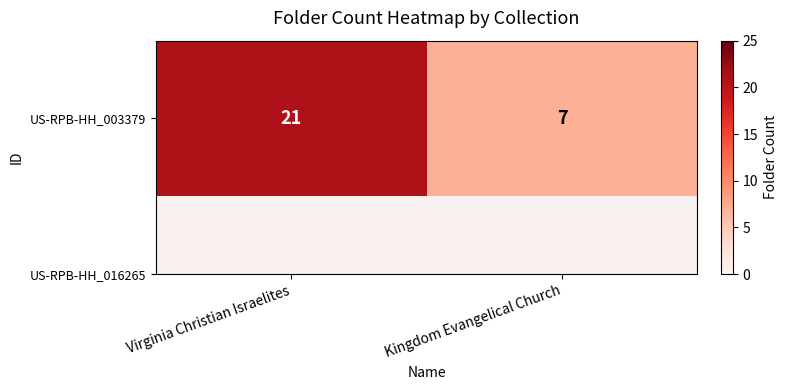

How many values are between 7 and 21?

2